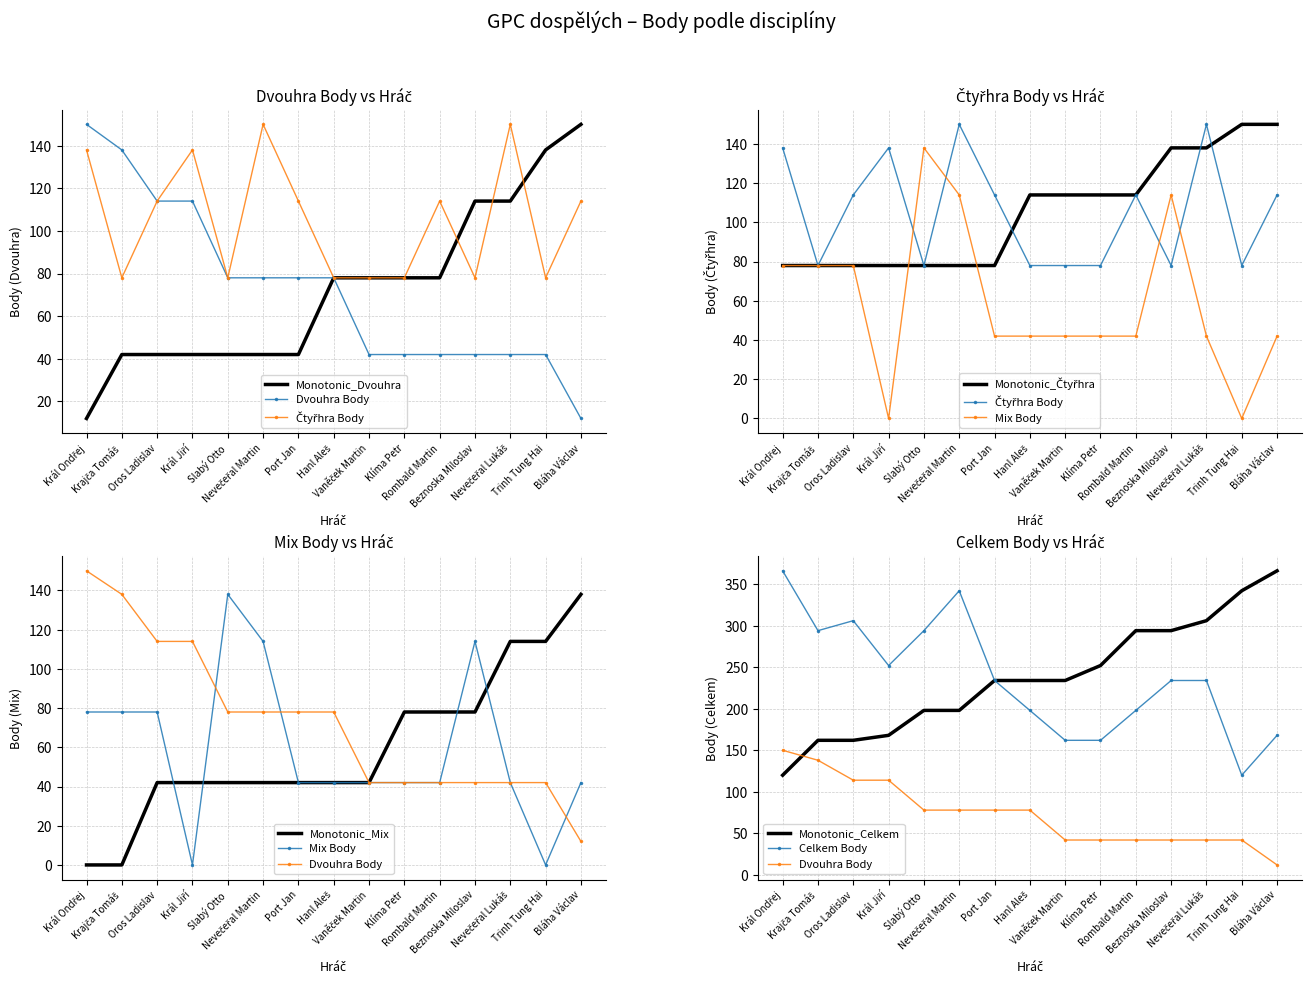

Is the value of Mix Body at Trinh Tung Hai greater than the value of Dvouhra Body at Hanl Aleš?

No